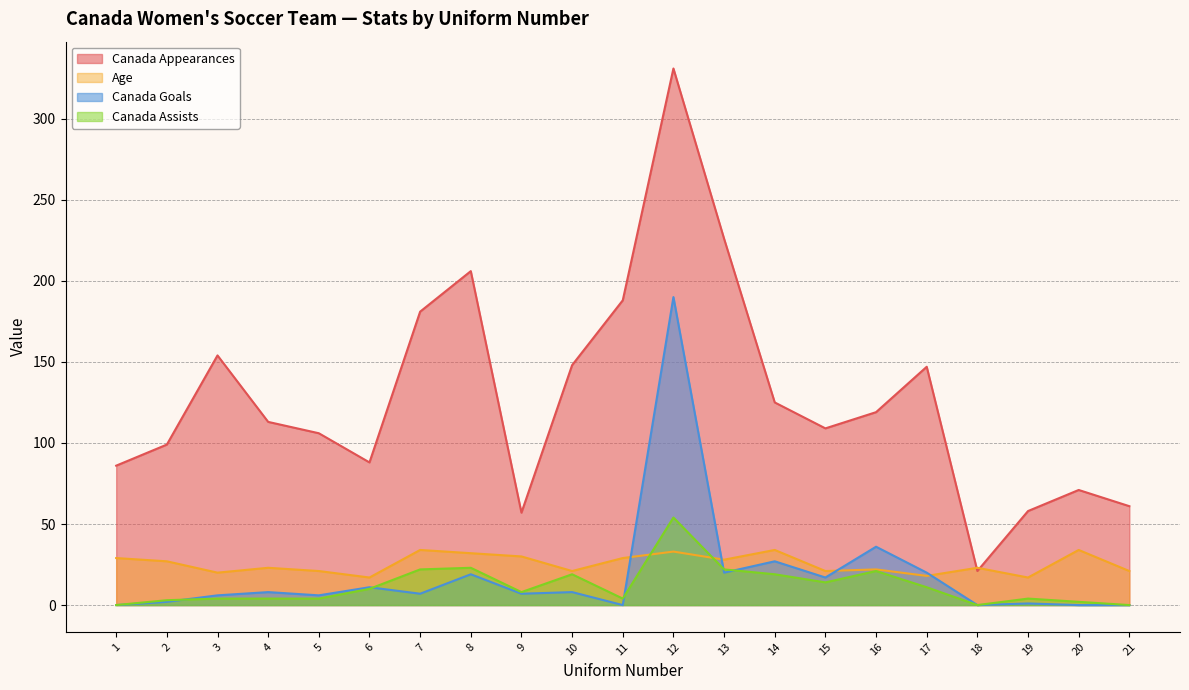

List the labels in order of Age value, smallest first.

6, 19, 17, 3, 5, 10, 15, 21, 16, 4, 18, 2, 13, 1, 11, 9, 8, 12, 7, 14, 20